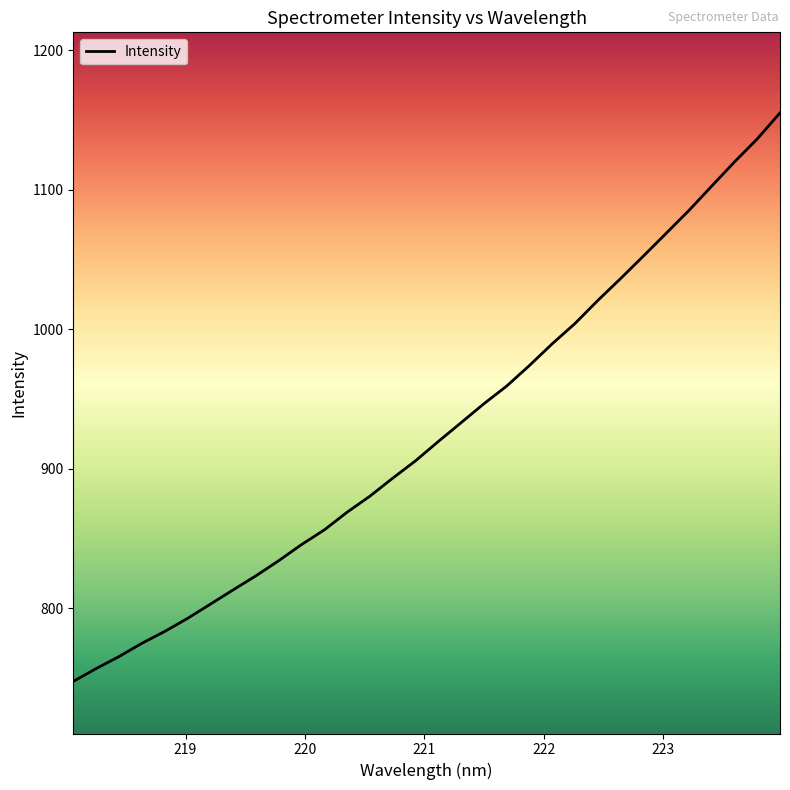

What is the difference between the maximum and minimum values?

407.7